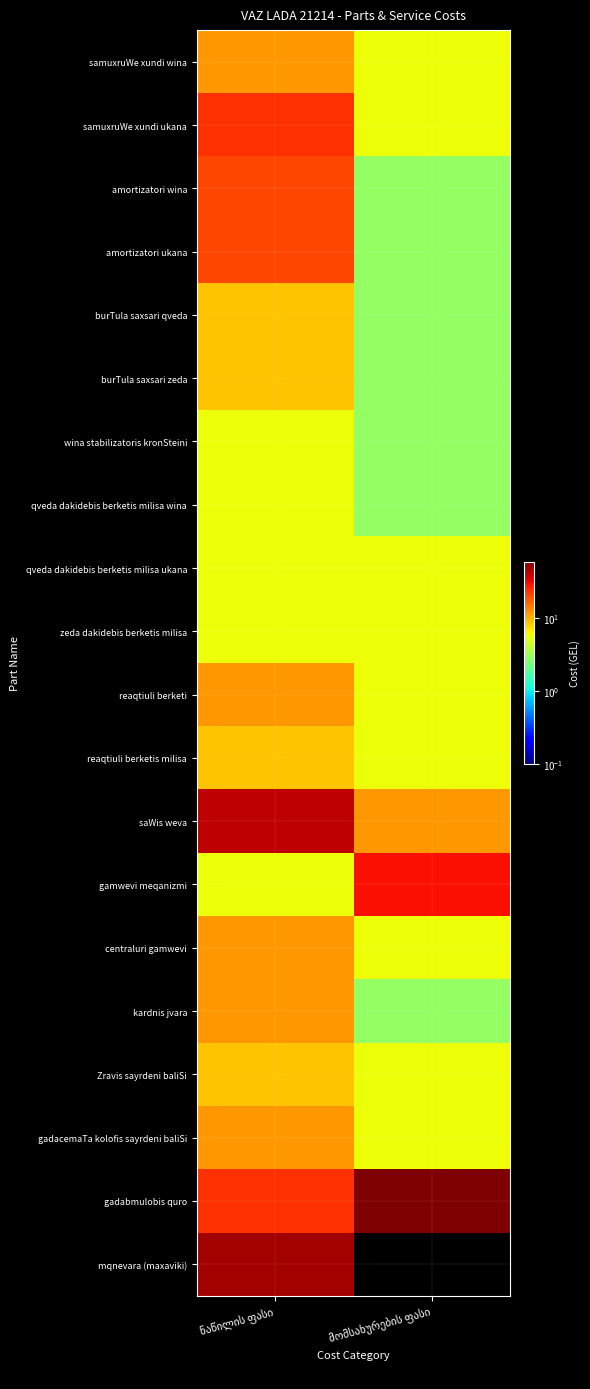

True or false: qveda dakidebis berketis milisa ukana has a value of 5.8 at მომსახურების ფასი.

True